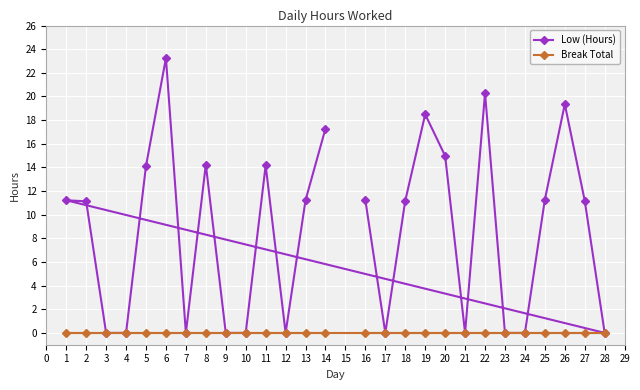

True or false: Break Total and Low (Hours) intersect in this chart.

False